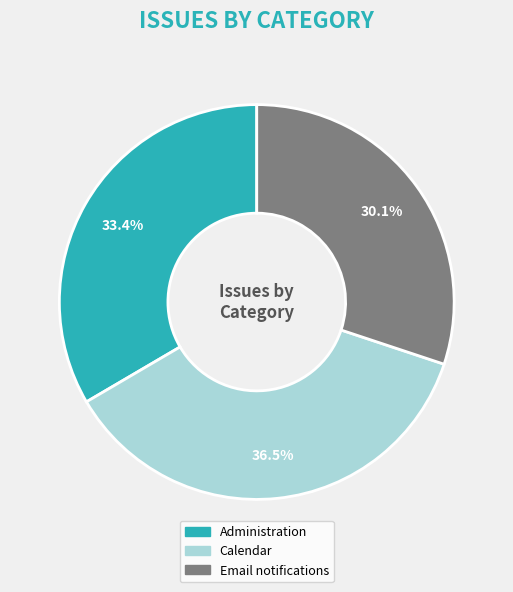

To the nearest percent, what percentage of the pie is Administration?

33%